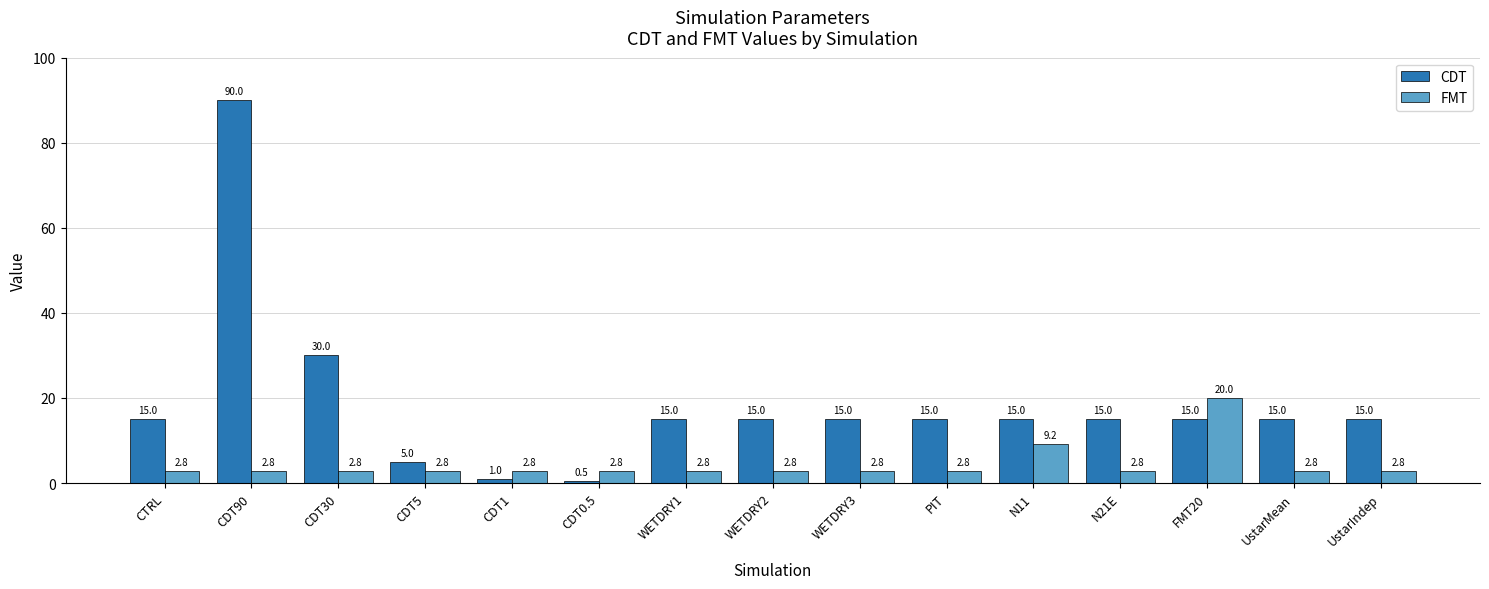

What is the value of the FMT bar at the 2nd from the left?

2.8